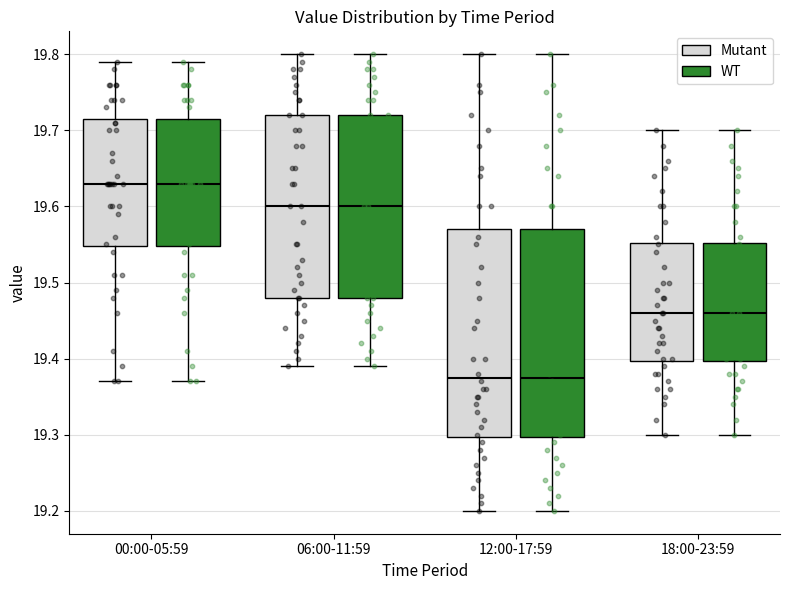

Reading left to right, read every box against the y-axis: the position of its median line, the range the box covers, and the ends of its whiskers. The values are not printed on the chart, so give them approximately, as read against the axis.

00:00-05:59 (Mutant): median 19.63, box 19.55 to 19.72, whiskers 19.37 to 19.79
00:00-05:59 (WT): median 19.63, box 19.55 to 19.72, whiskers 19.37 to 19.79
06:00-11:59 (Mutant): median 19.60, box 19.48 to 19.72, whiskers 19.39 to 19.80
06:00-11:59 (WT): median 19.60, box 19.48 to 19.72, whiskers 19.39 to 19.80
12:00-17:59 (Mutant): median 19.38, box 19.30 to 19.57, whiskers 19.20 to 19.80
12:00-17:59 (WT): median 19.38, box 19.30 to 19.57, whiskers 19.20 to 19.80
18:00-23:59 (Mutant): median 19.46, box 19.40 to 19.55, whiskers 19.30 to 19.70
18:00-23:59 (WT): median 19.46, box 19.40 to 19.55, whiskers 19.30 to 19.70